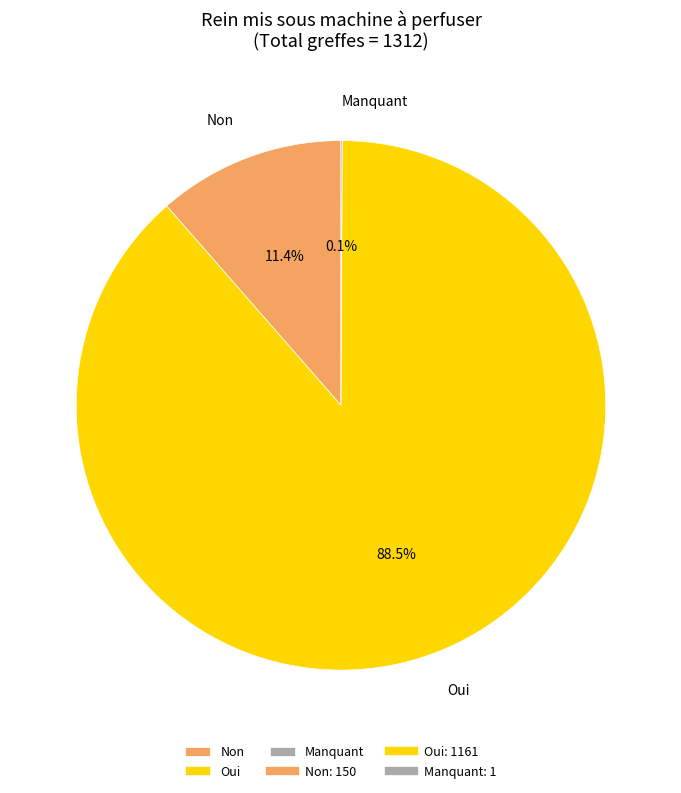

Which slice represents more than half of the pie?

Oui